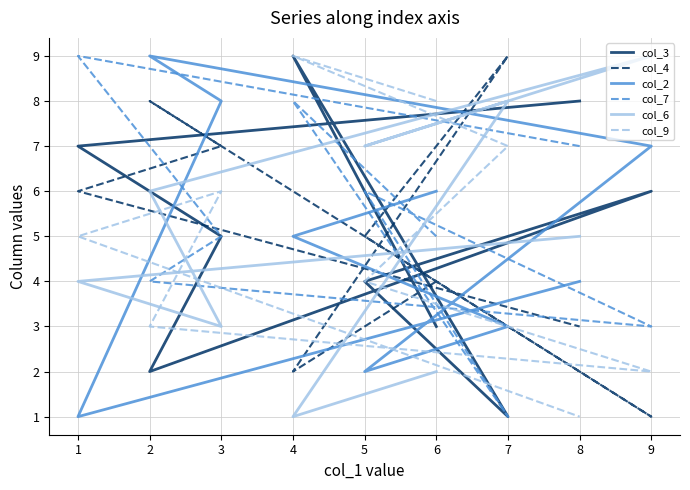

In col_3, how many points are higher than both neighbors (excluding endpoints)?

2